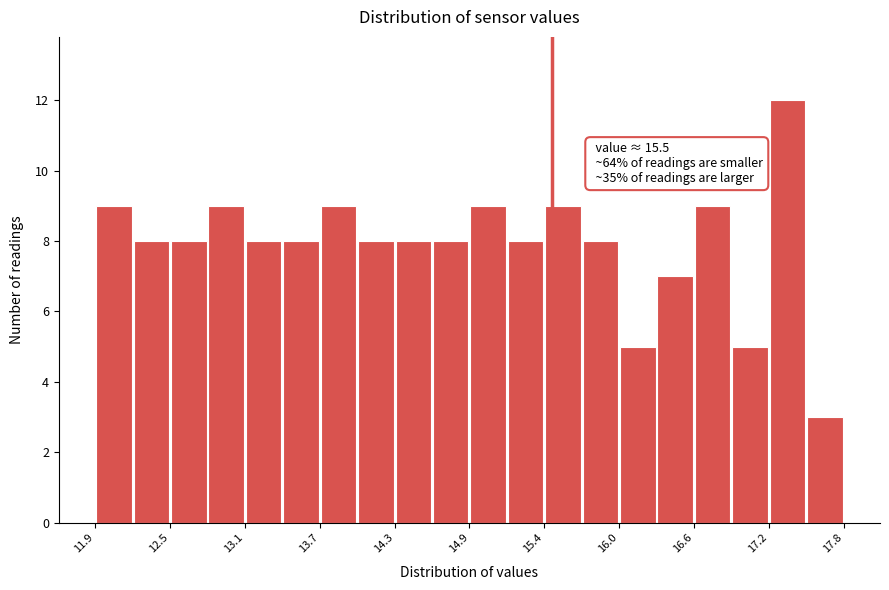

Read against the x-axis, roughly where is the centre of the tallest bar?

17.3